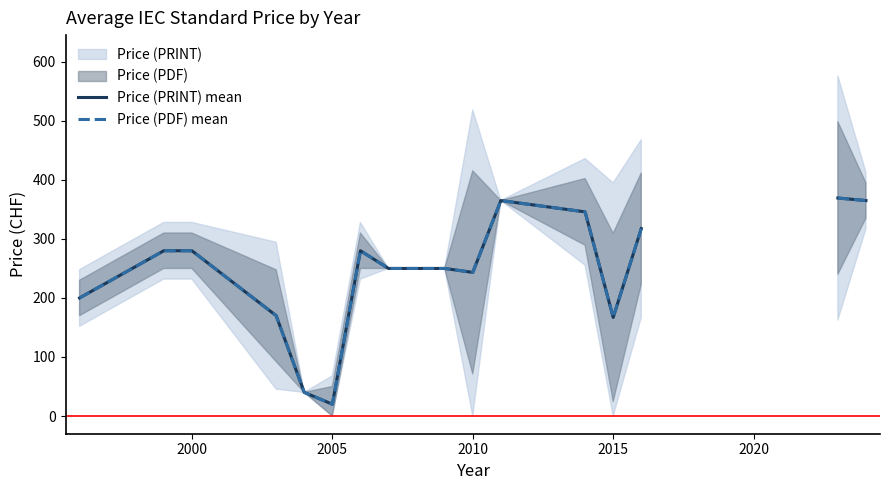

True or false: Price (PRINT) mean and Price (PDF) mean cross at least once.

False